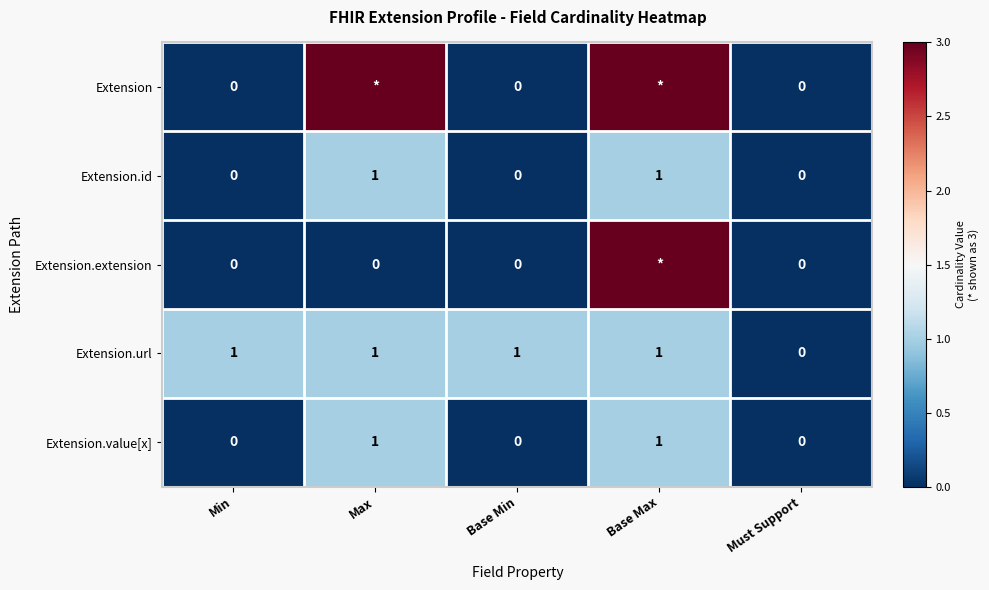

Is the value of Extension.value[x] at Max greater than the value of Extension.id at Min?

Yes